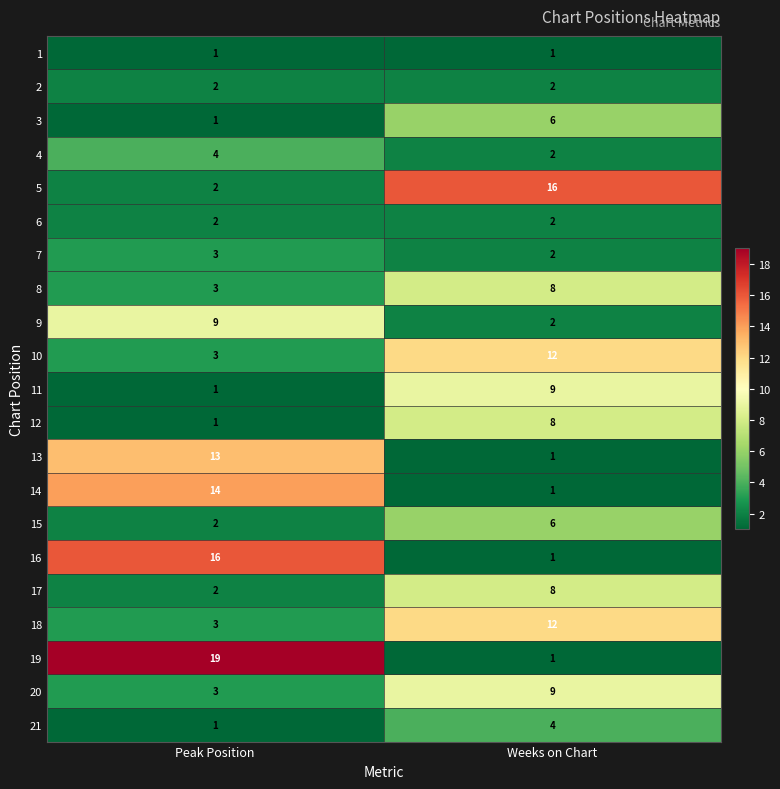

True or false: 8 has a value of 1 at Peak Position.

False